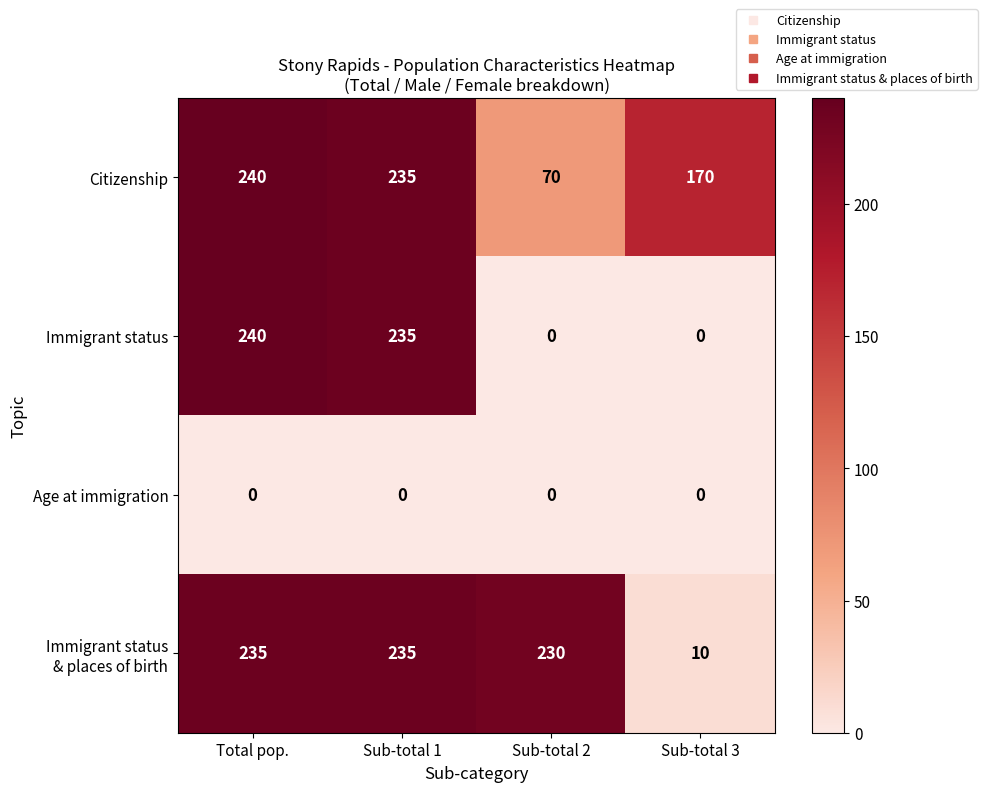

Which series has the largest range (max minus min)?

Immigrant status